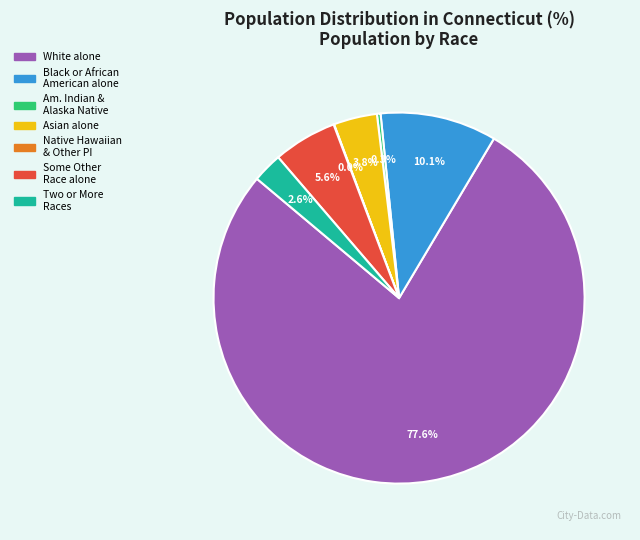

Is there a majority slice in this chart?

Yes